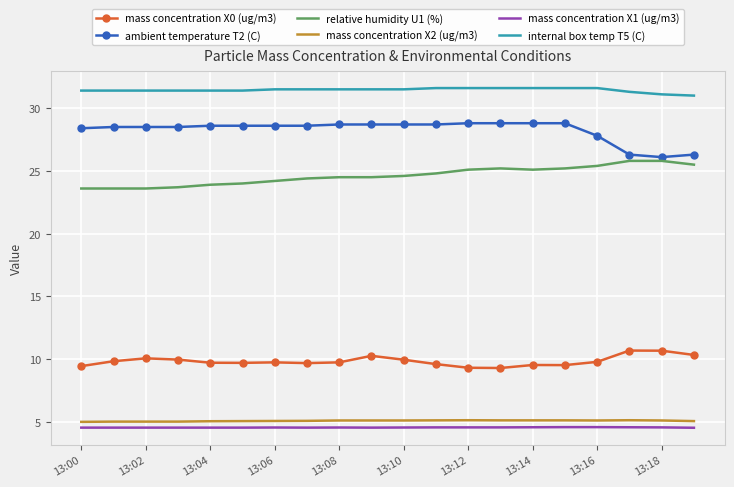

True or false: ambient temperature T2 (C) and mass concentration X1 (ug/m3) cross at least once.

False